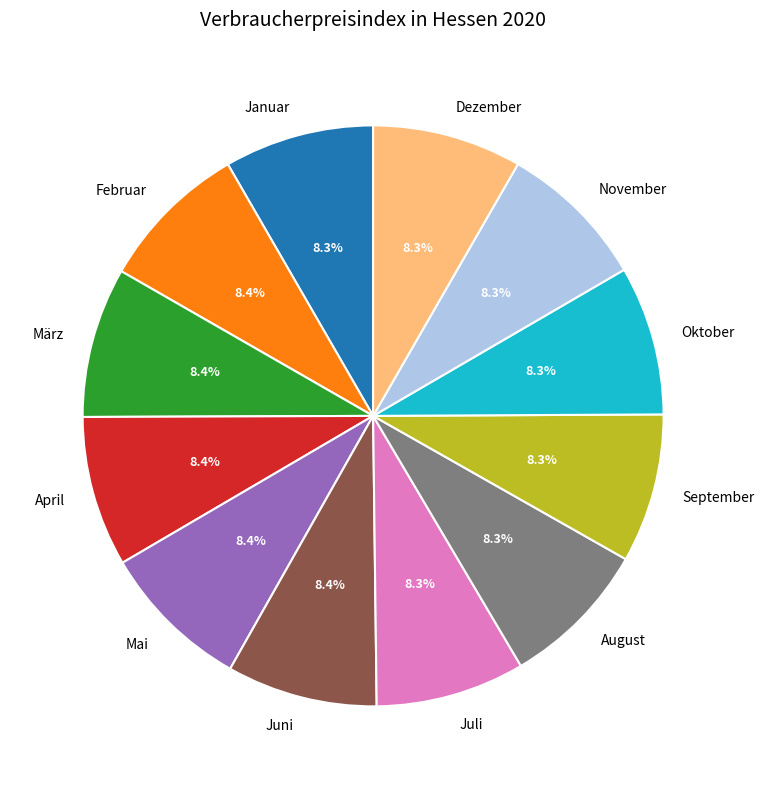

Does any single category account for the majority?

No